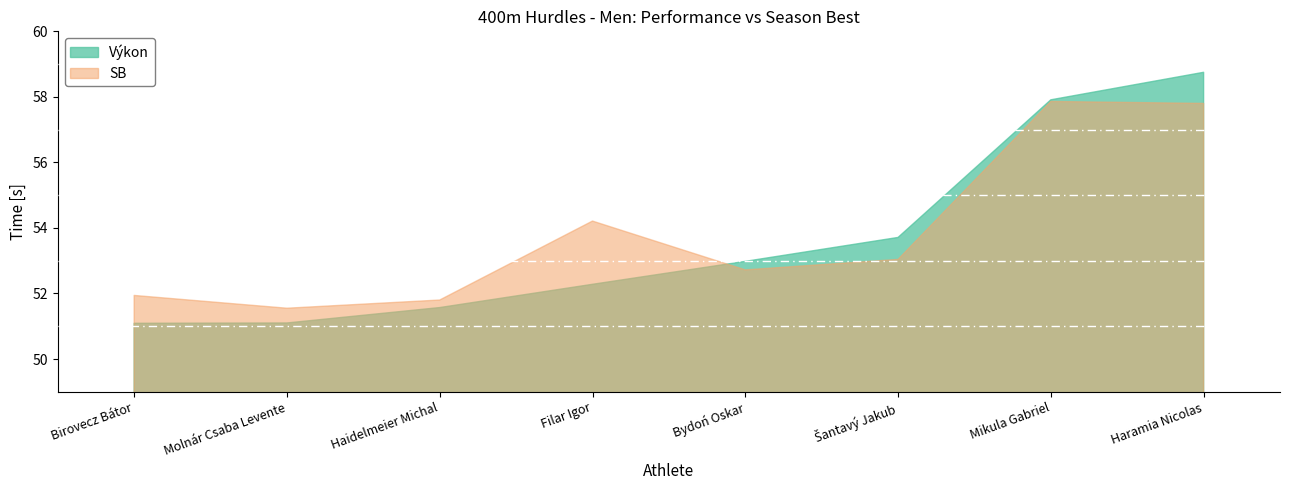

At how many categories does at least one series exceed 57?

2